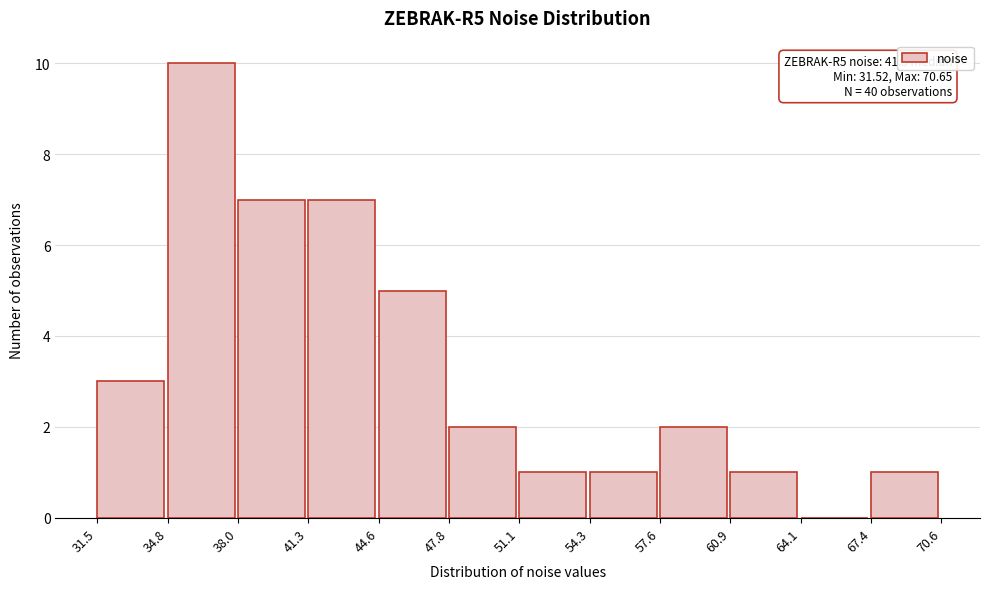

Over which range of the x-axis is the bar tallest?

34.8 to 38.0